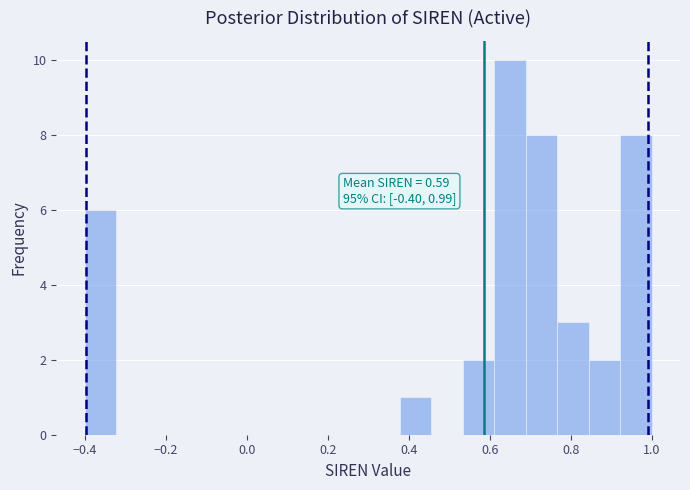

Around what value on the x-axis is the tallest bar? Give the approximate position of its centre, as read against the axis.

0.66